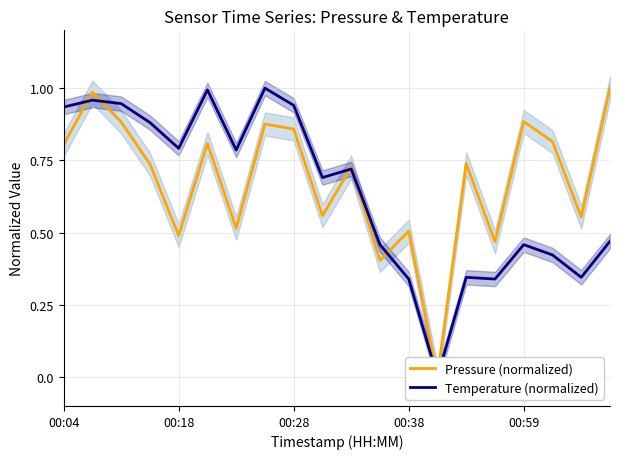

List the labels in order of Pressure (normalized) value, largest first.

19, 00:18, 16, 00:28, 7, 8, 17, 5, 00:04, 14, 00:38, 10, 9, 18, 6, 12, 00:59, 15, 11, 13